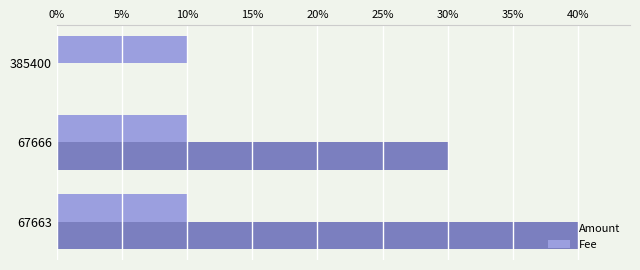

What are all the series names shown in the legend?

Amount, Fee